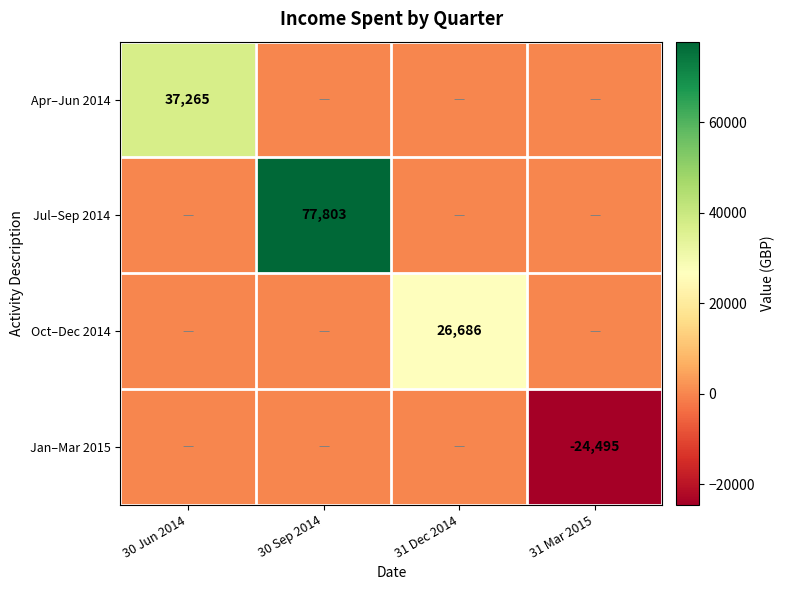

At how many categories does at least one series exceed -12684?

4